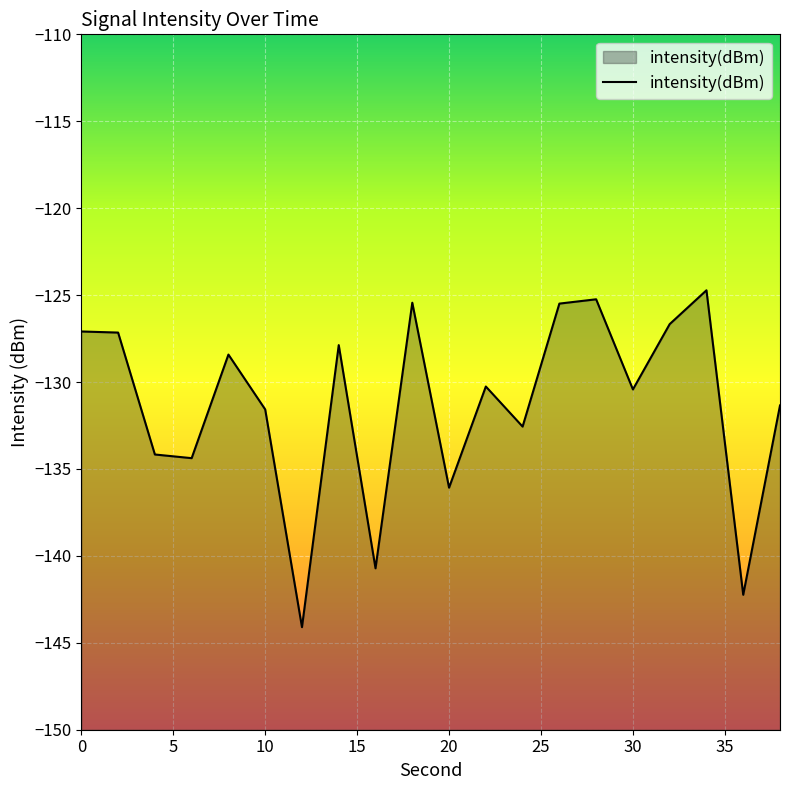

True or false: there are more than 1 points higher than both neighbors.

True